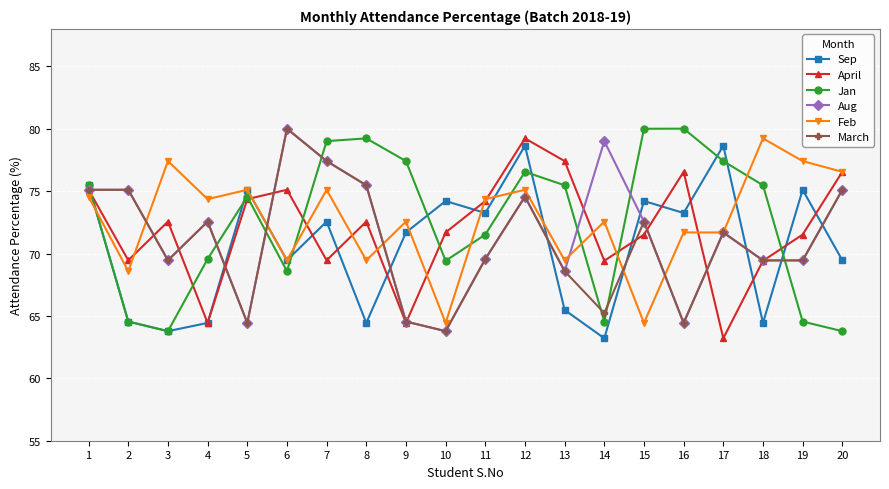

At which category is the sum across all series the highest?

12